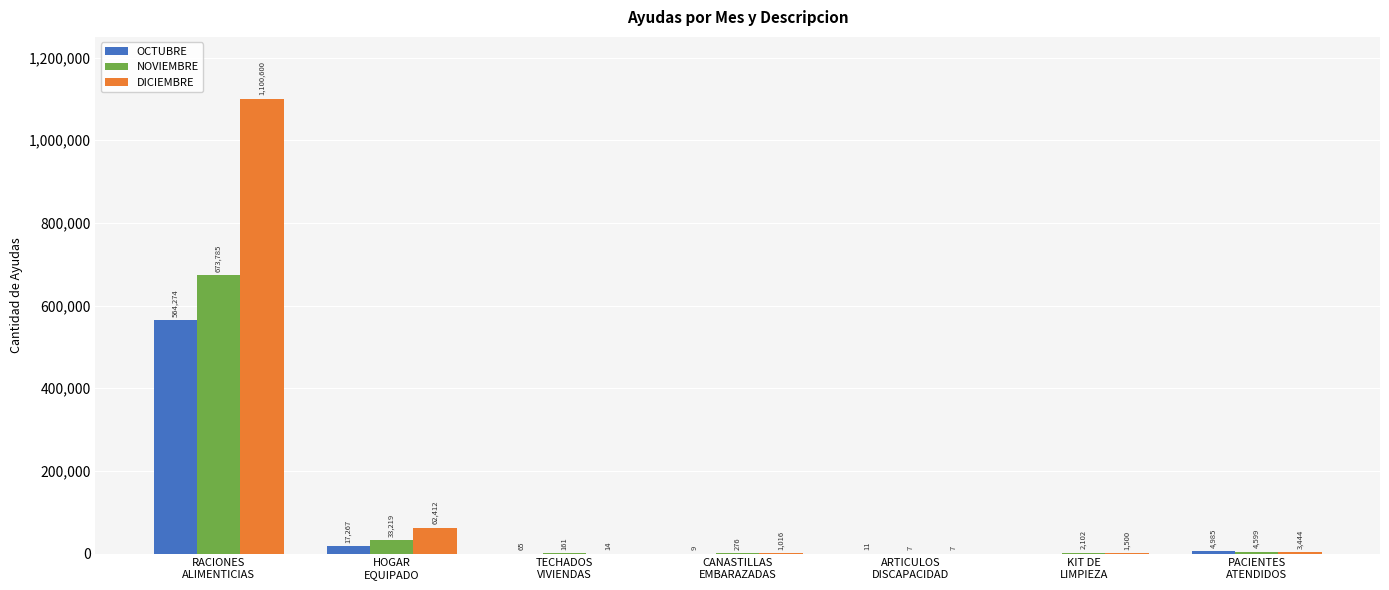

What is the sum of all DICIEMBRE values?

1168993